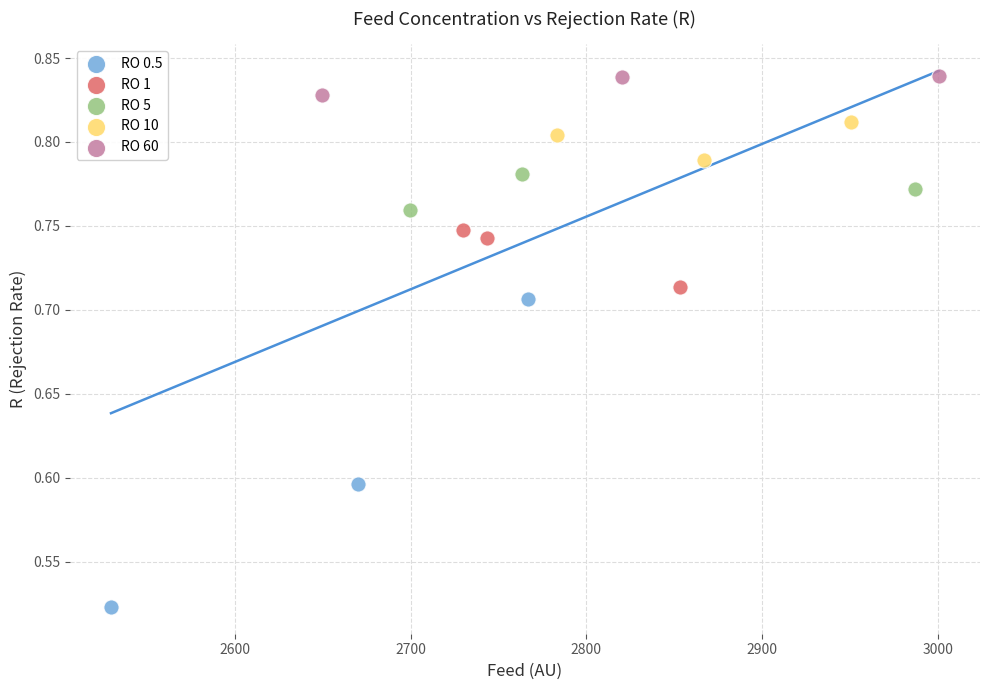

What are all the series names shown in the legend?

RO 0.5, RO 1, RO 5, RO 10, RO 60